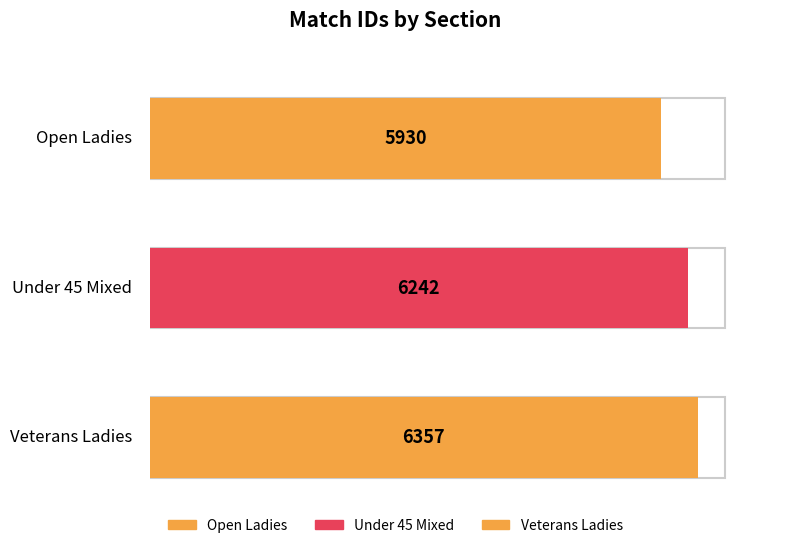

Approximately how many times larger is the value at Open Ladies compared to Veterans Ladies?

0.9